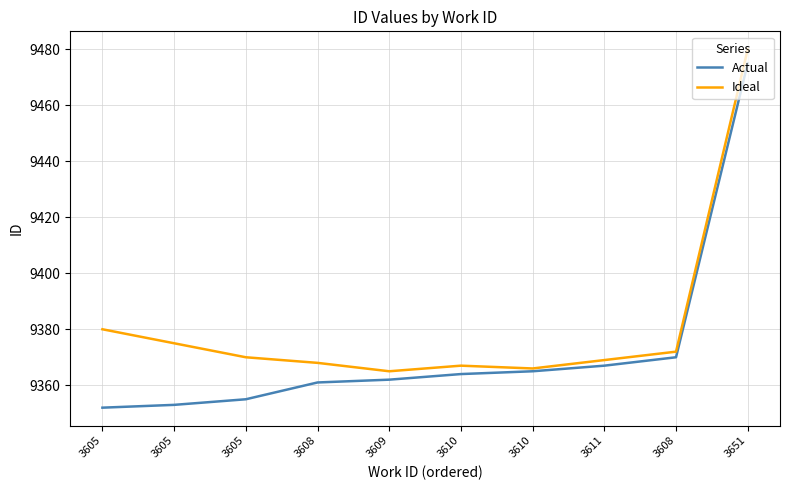

Which category has the highest value in the Ideal series?

3651